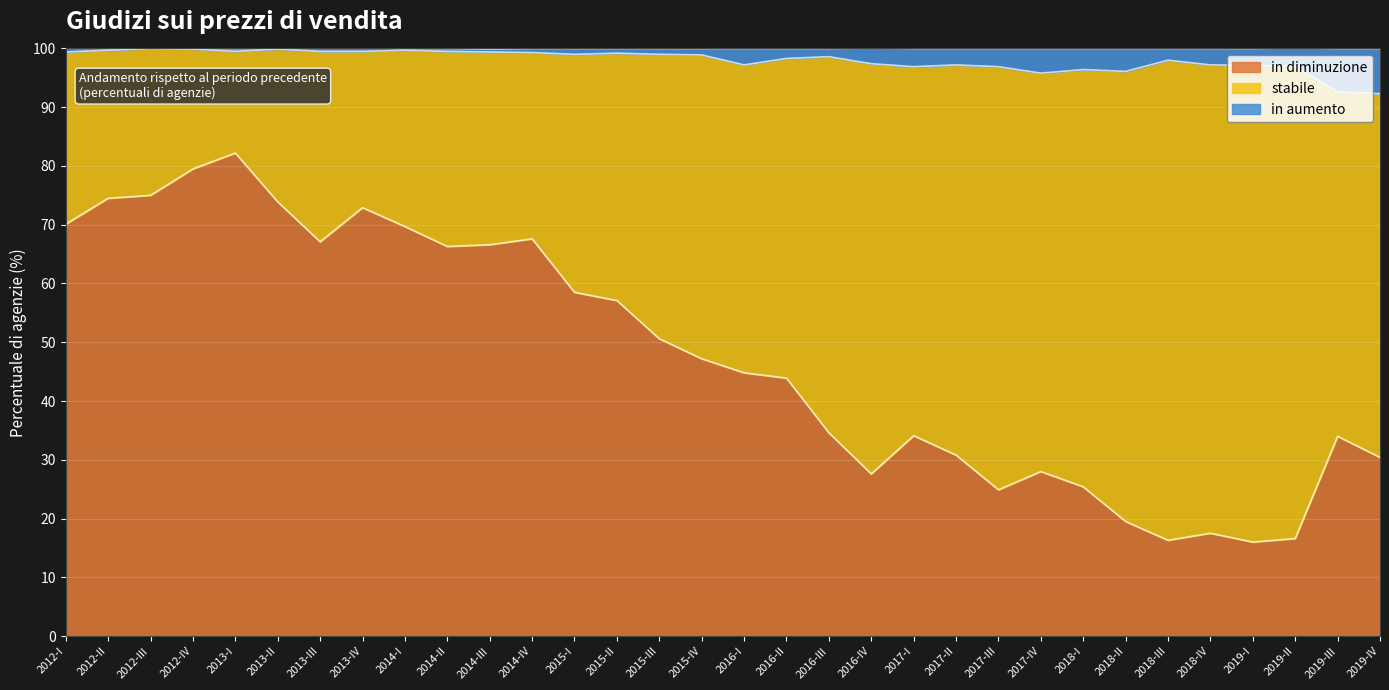

At which label does in diminuzione reach its peak?

2013-I